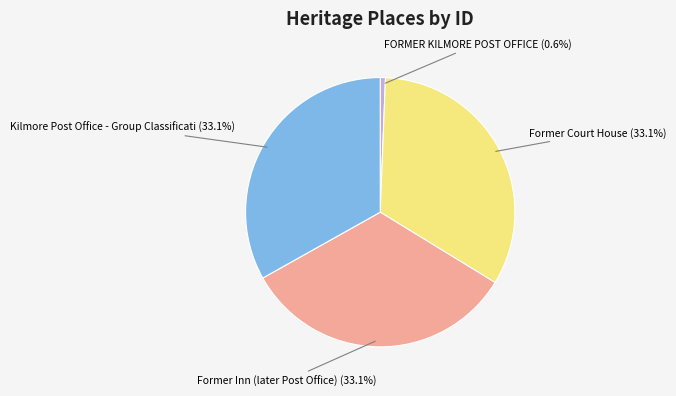

Is there a majority slice in this chart?

No